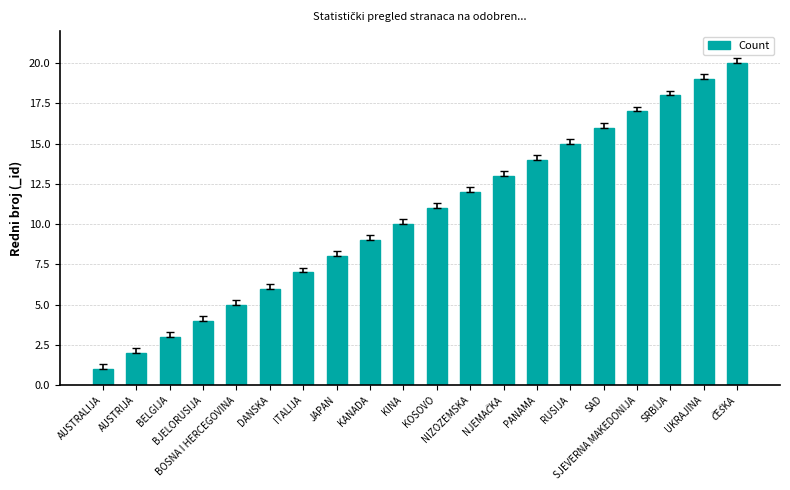

Where is the data nearest to the value 10?

KINA